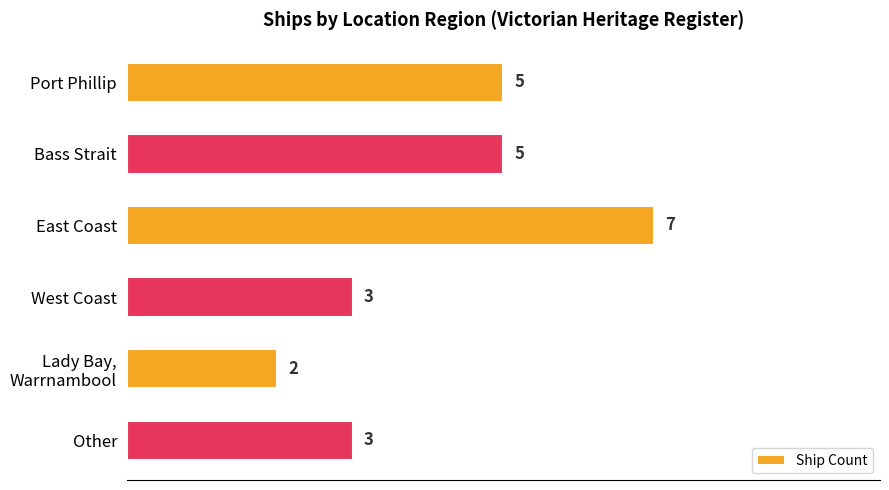

What is the sum of all values?

25